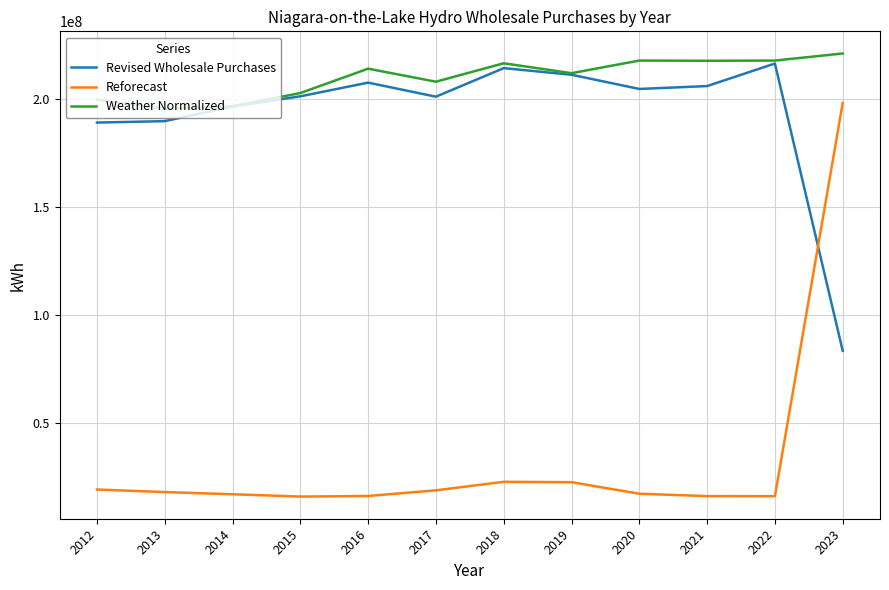

What is the spread (max minus min) of values at 2017?

189081234.6